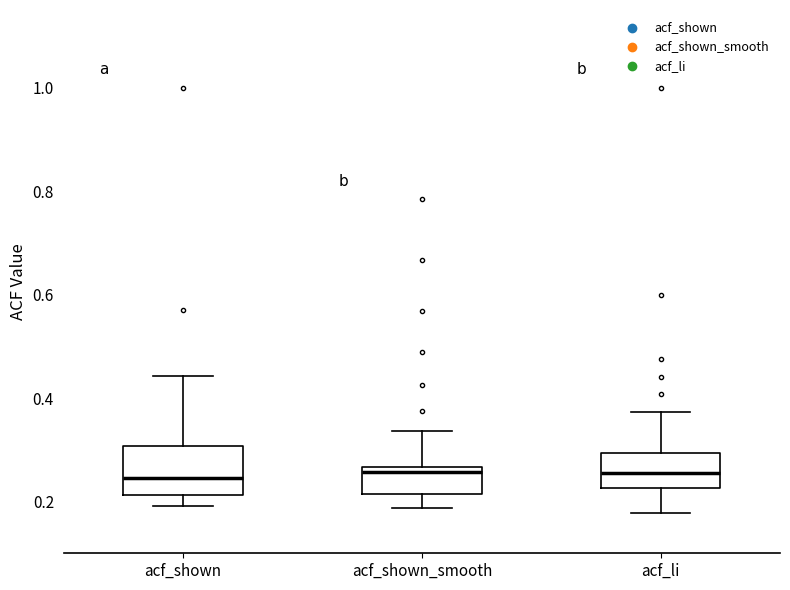

Where does the upper whisker of the box for acf_shown_smooth end on the y-axis? The values are not printed on the chart, so give them approximately, as read against the axis.

0.34